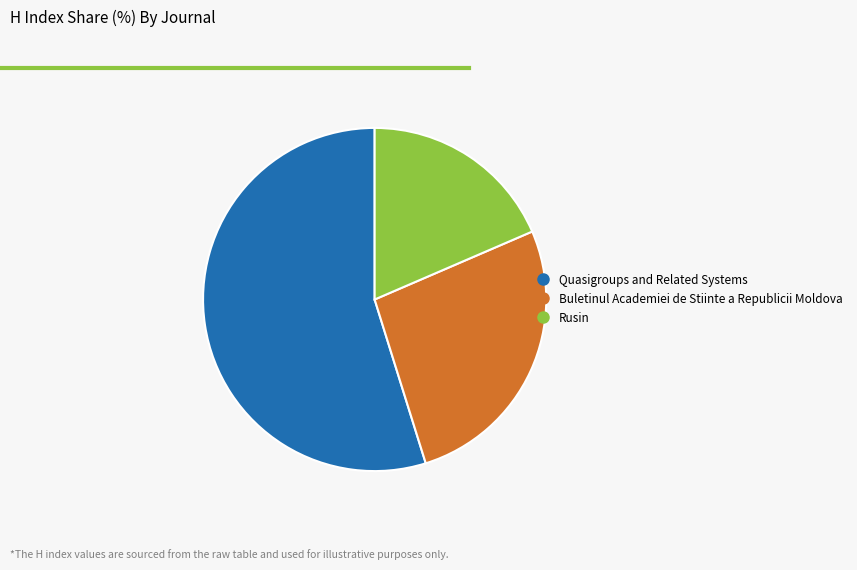

Rank the categories by value from highest to lowest.

Quasigroups and Related Systems, Buletinul Academiei de Stiinte a Republicii Moldova, Rusin